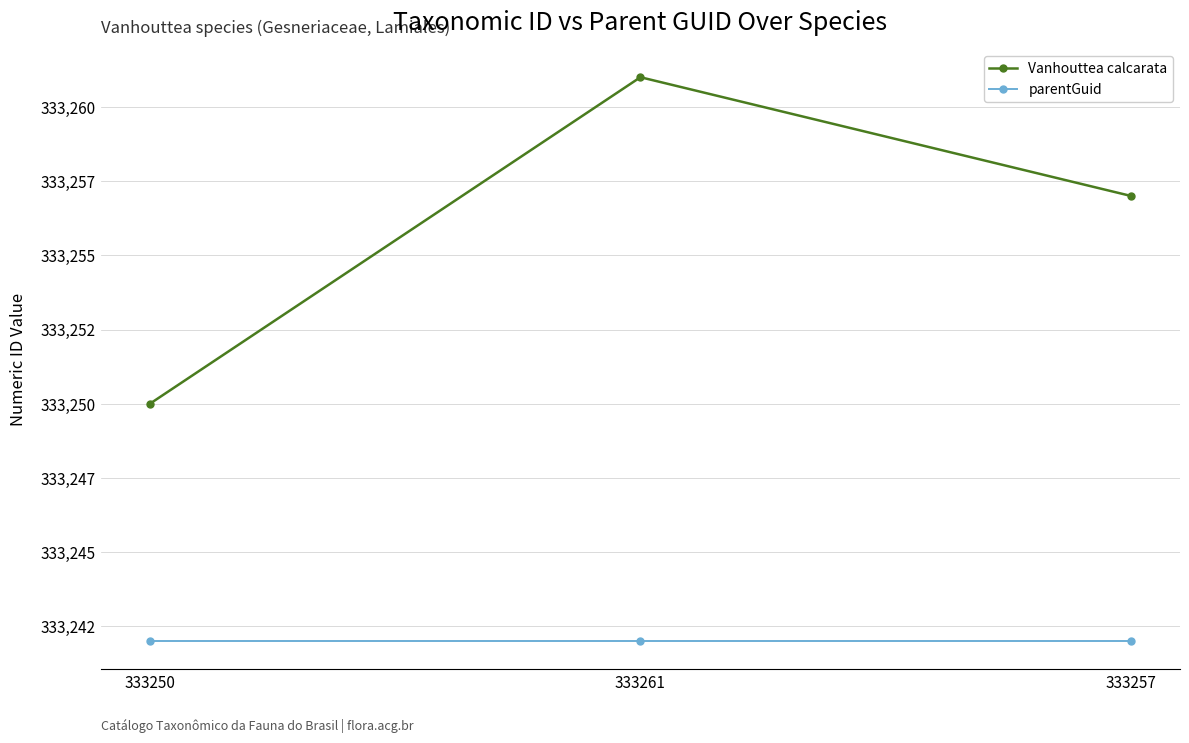

Reading left to right, list all the values displayed in this chart.

Vanhouttea calcarata: 333250	333261	333257
parentGuid: 333242	333242	333242